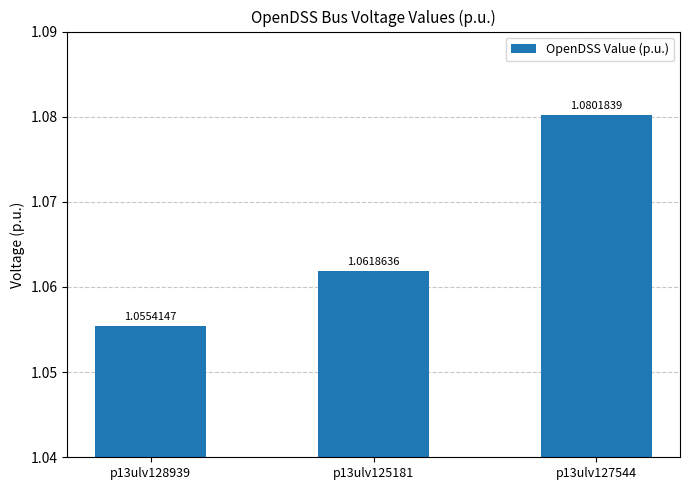

The chart shows a value of 1.7 at p13ulv128939. True or false?

False